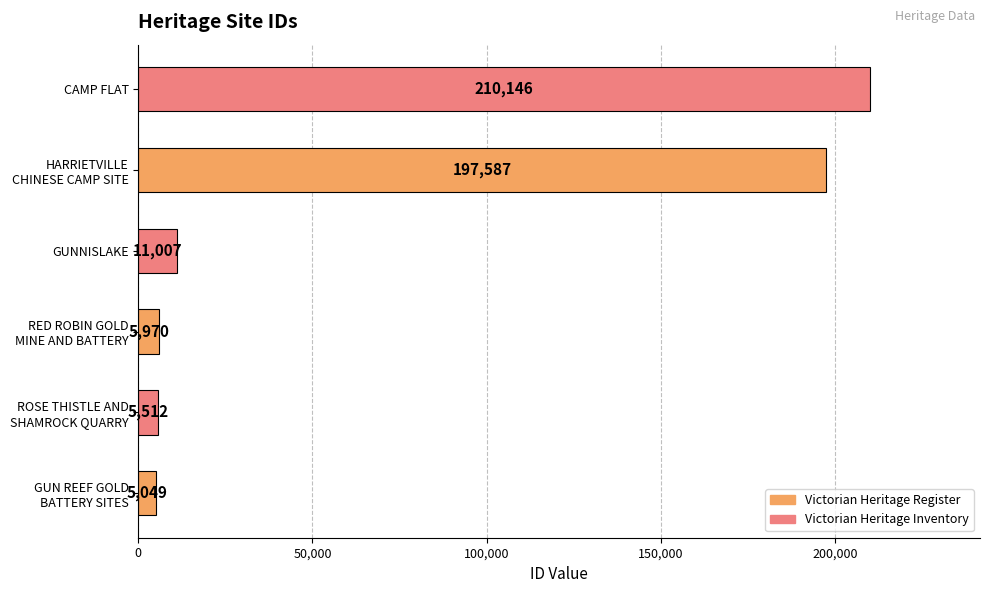

Count the number of data series in this chart.

1